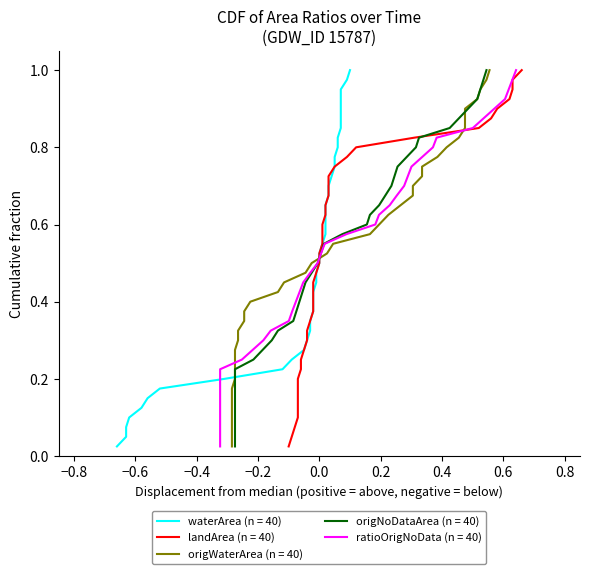

Is the value of origWaterArea at 2014_09 greater than the value of waterArea at 1993_06?

No